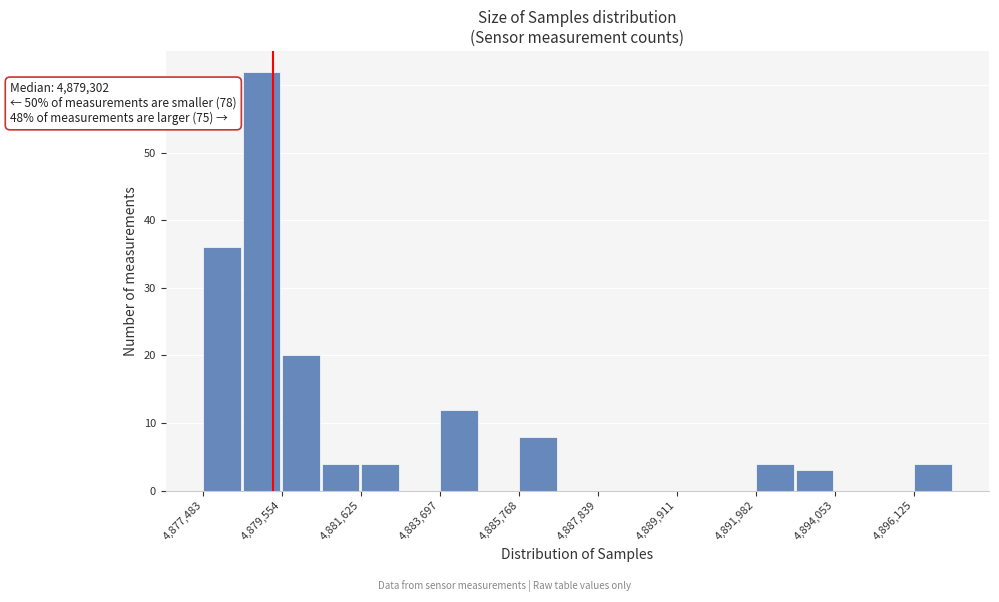

Around what value on the x-axis is the tallest bar? Give the approximate position of its centre, as read against the axis.

4879000